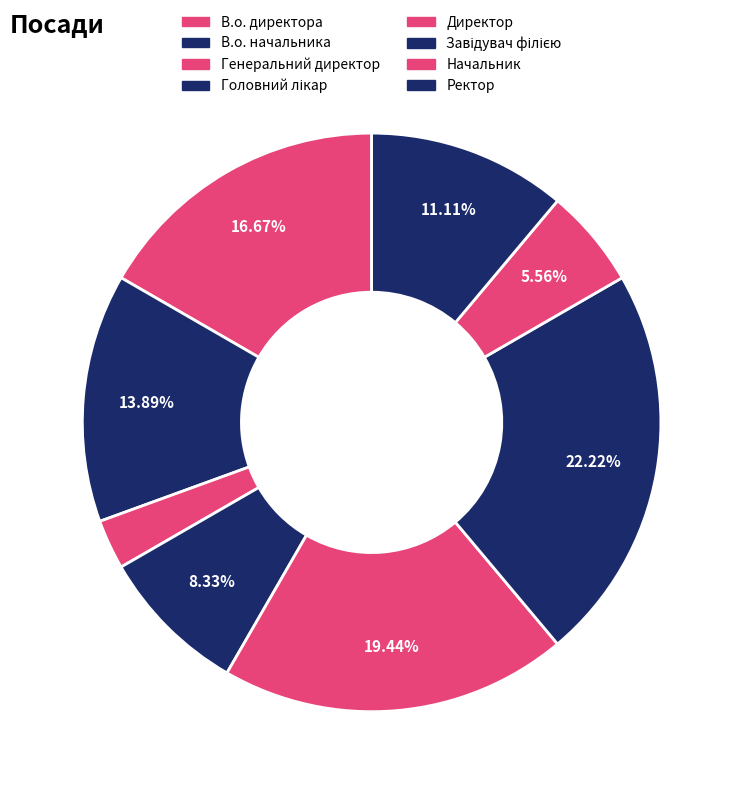

Is it true that Ректор is 17% of the pie?

False